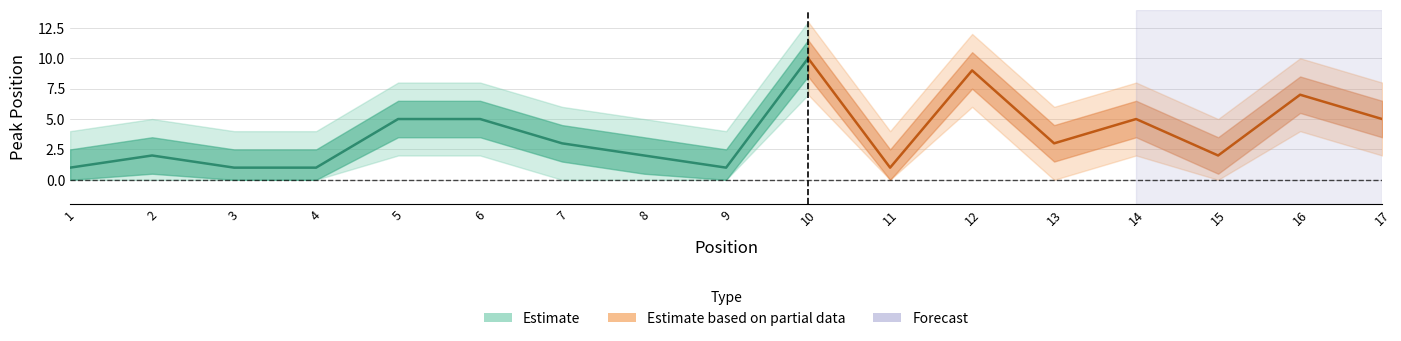

What is the value of the Peak Position point at the 10th from the left?

10